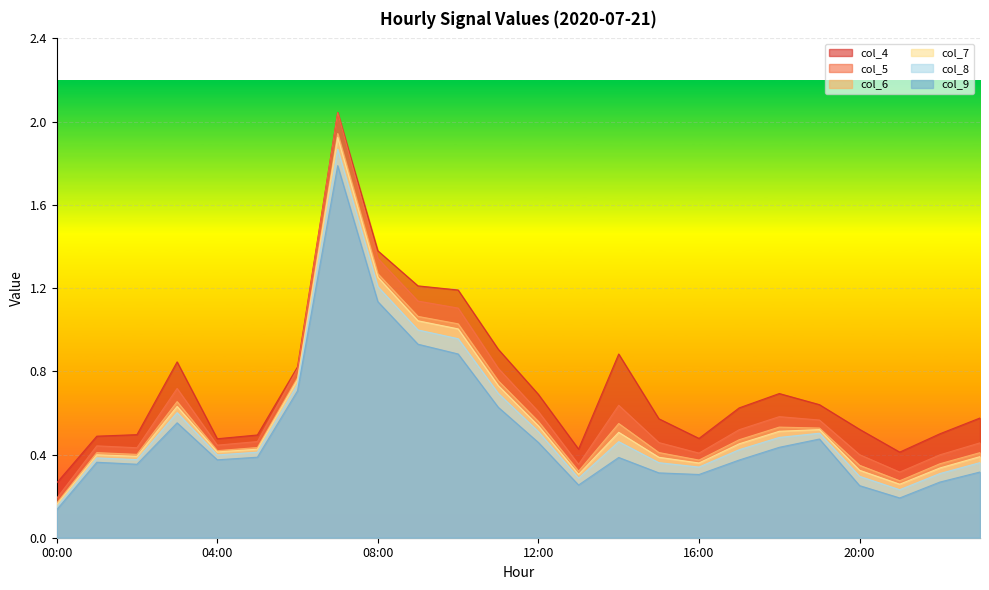

What position from the right is 09:00?

15